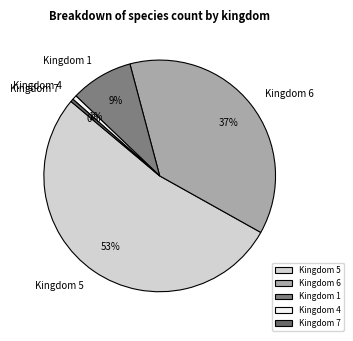

To the nearest percent, what is the difference between the largest and smallest slice percentages?

53%